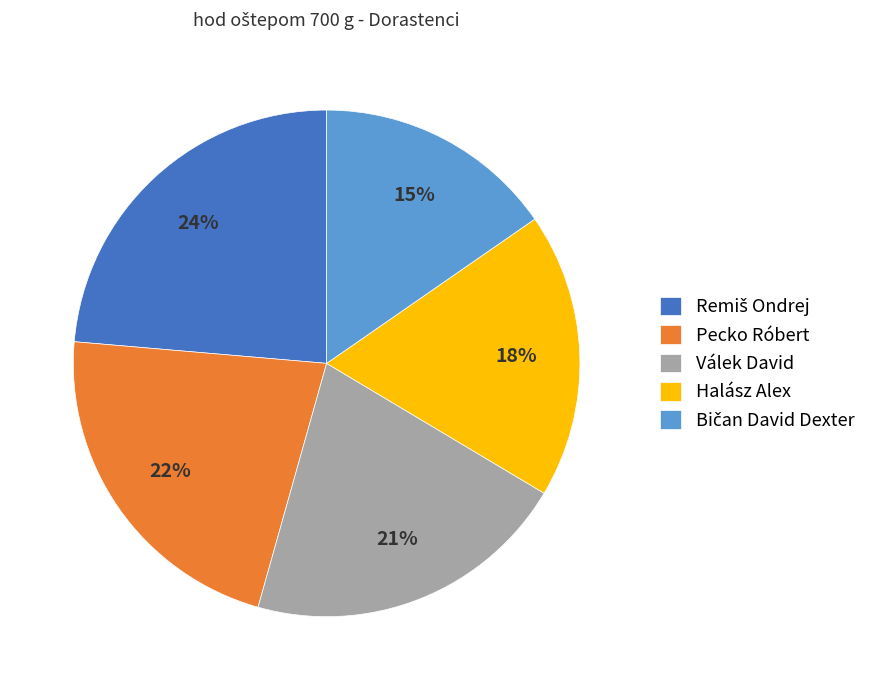

To the nearest percent, what is the average slice percentage?

20%